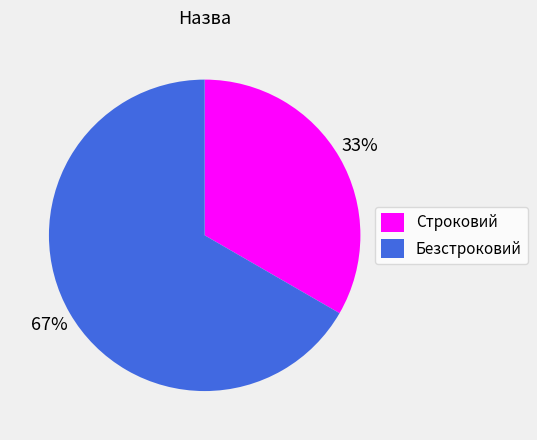

To the nearest percent, what is the combined percentage of Строковий and Безстроковий?

100%